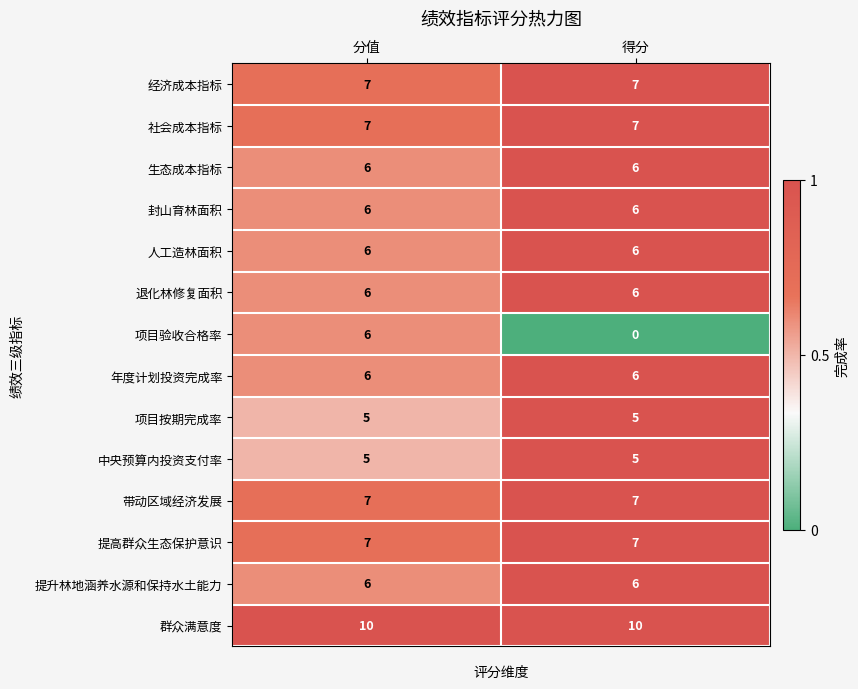

What is the average value of the 退化林修复面积 series?

6